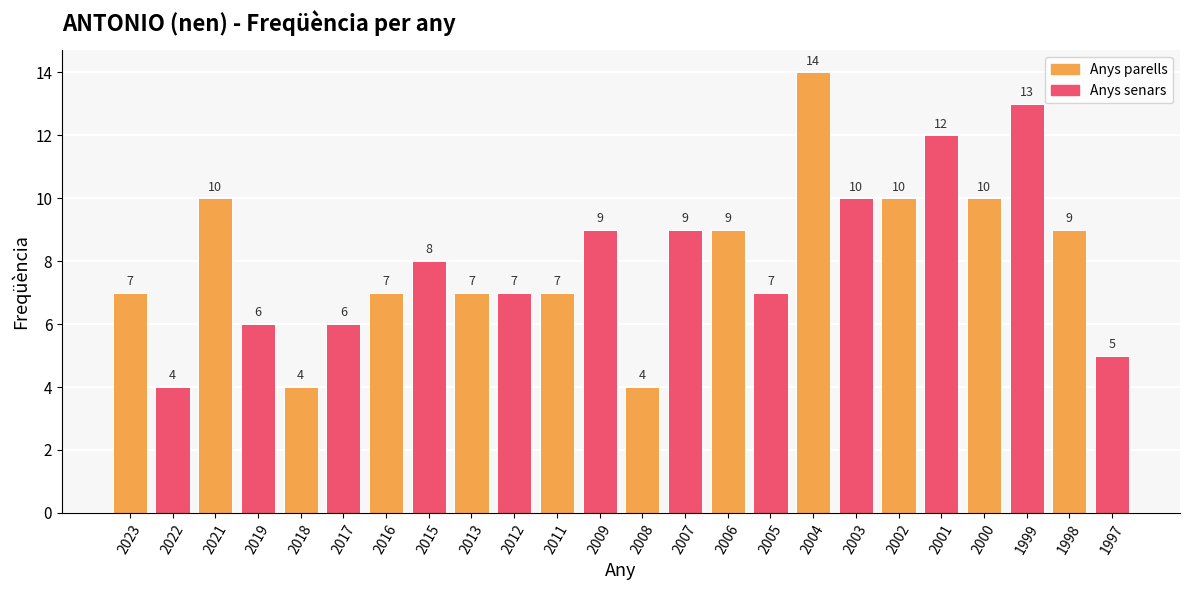

What is the value of the 22nd bar from the left?

13